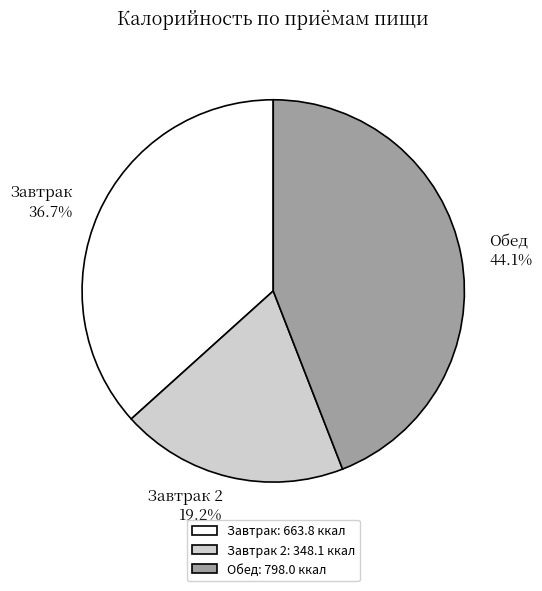

Between Завтрак 2 and Обед, which is larger?

Обед